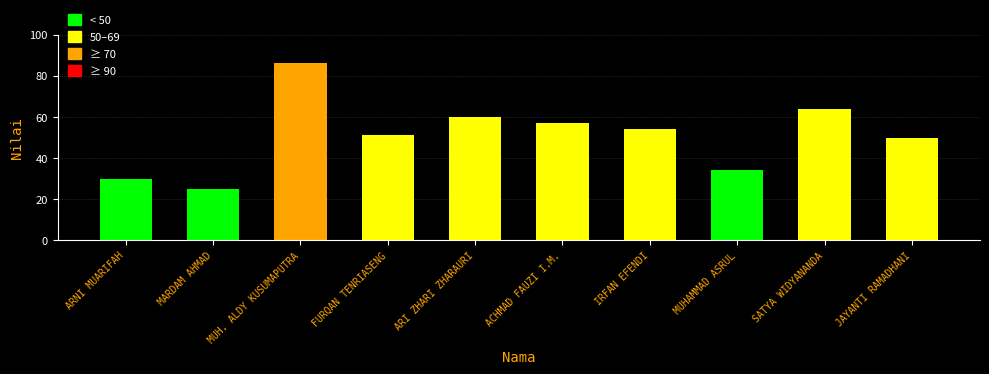

What is the change in value from FURQAN TENRIASENG to ARI ZHARI ZHARAURI?

+9